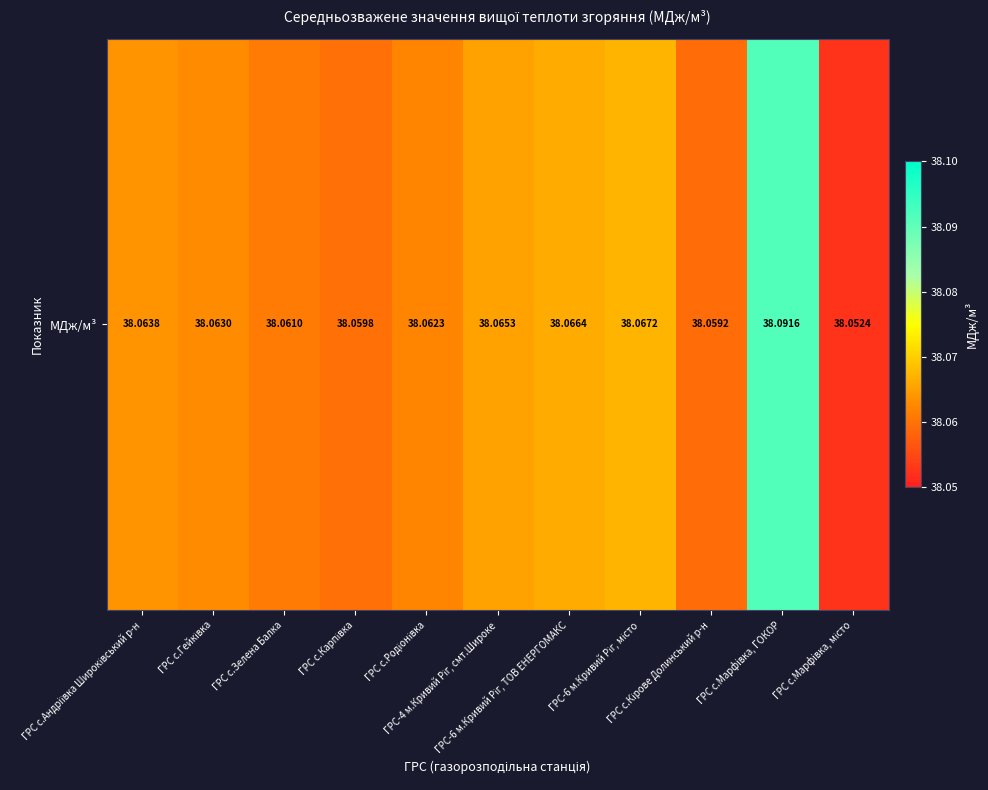

Reading left to right, extract all data points from this chart.

38.1	38.1	38.1	38.1	38.1	38.1	38.1	38.1	38.1	38.1	38.1